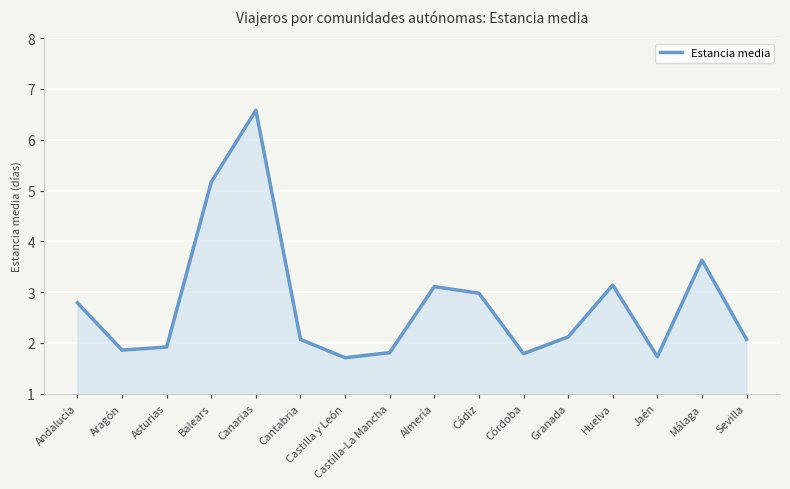

How many data points are less than 2?

6